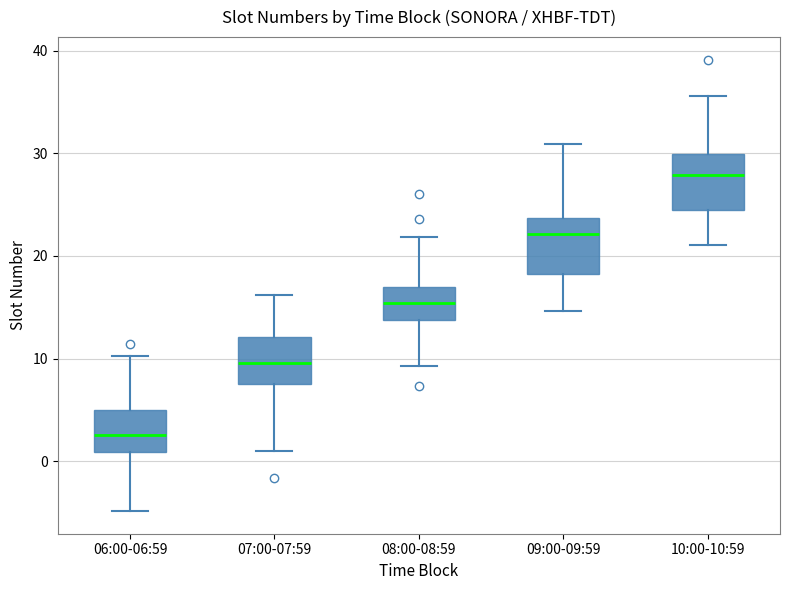

Which box has the lowest median line?

06:00-06:59